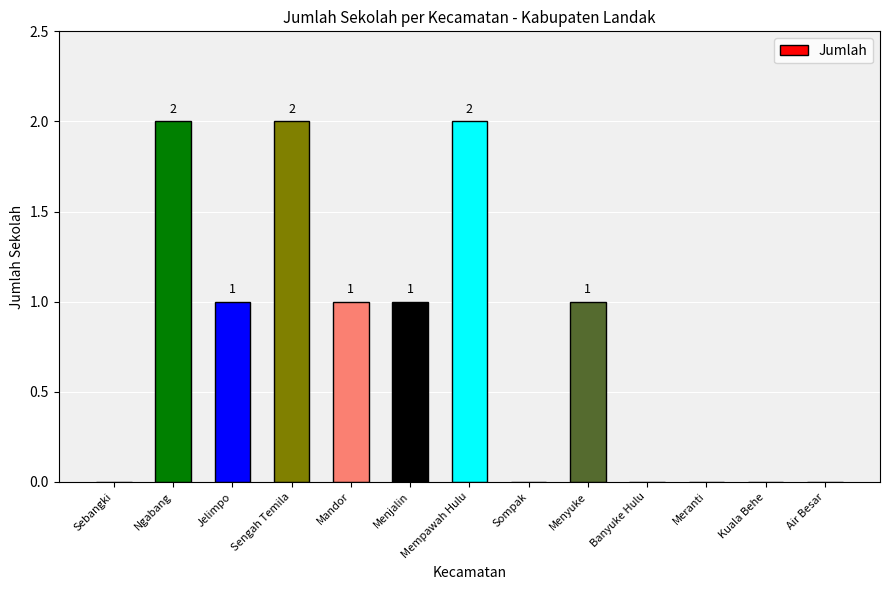

At which label does the data first exceed 1?

Ngabang